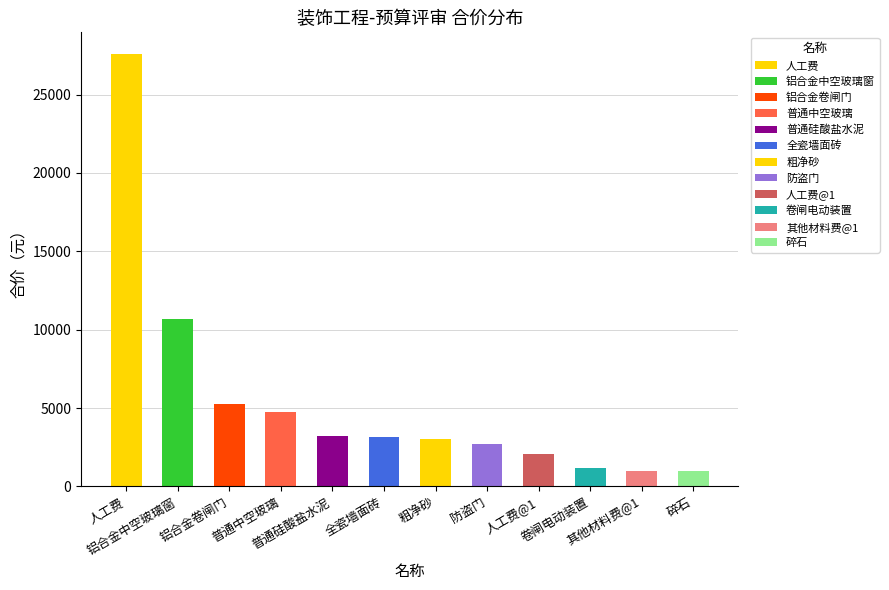

What is the value of the 9th bar from the left?

2056.7